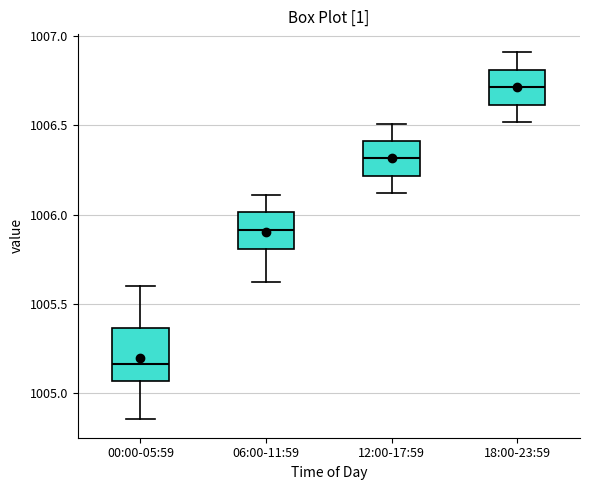

Where does the median line of the box for 12:00-17:59 sit on the y-axis? The values are not printed on the chart, so give them approximately, as read against the axis.

1006.30